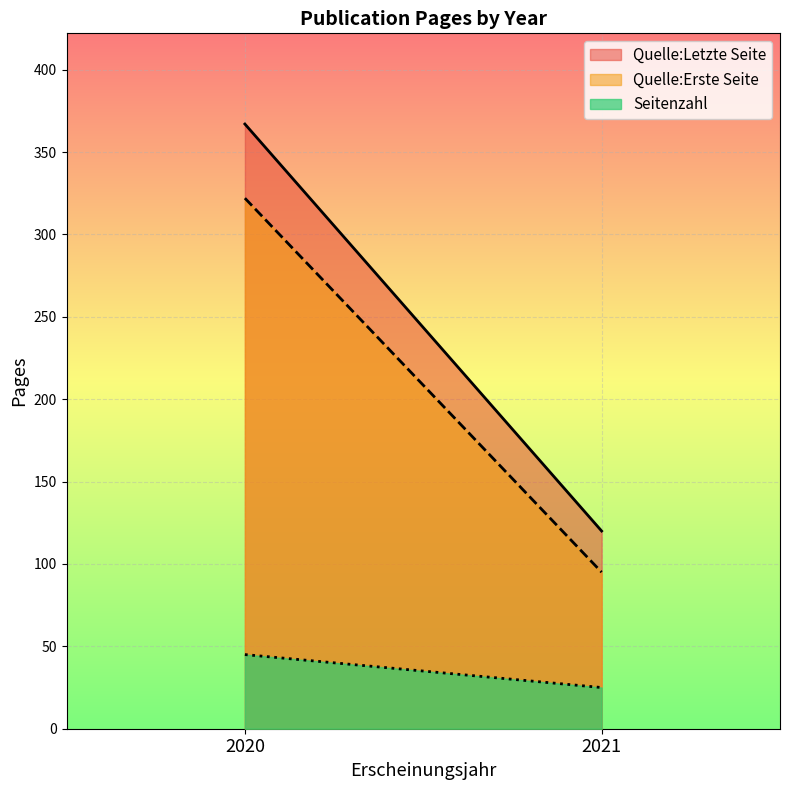

Reading left to right, list all the values displayed in this chart.

Quelle:Letzte Seite: 2020=367	2021=120
Quelle:Erste Seite: 2020=322	2021=95
Seitenzahl: 2020=45	2021=25